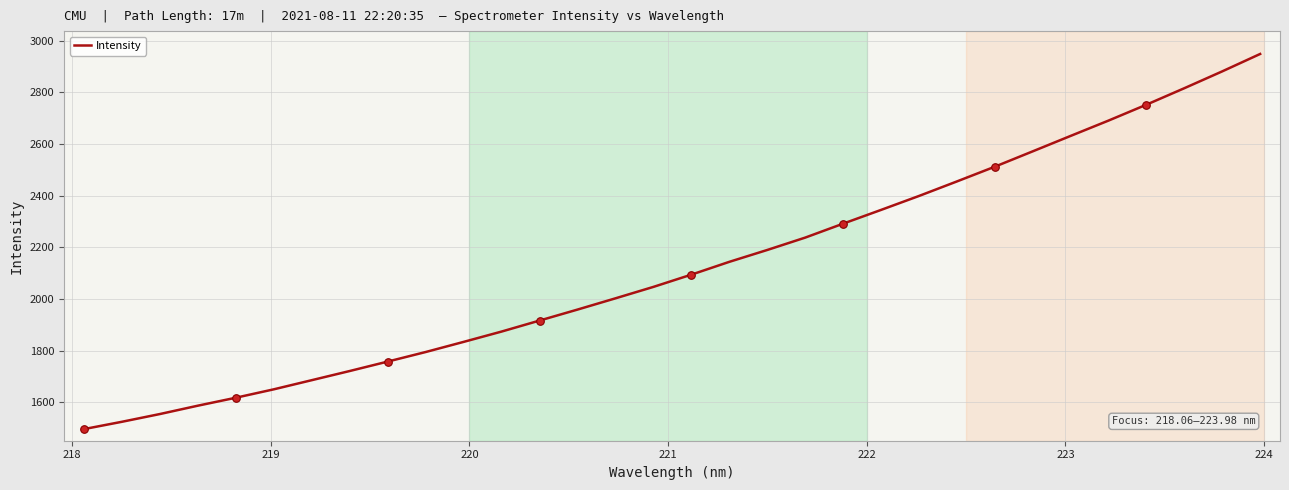

What is the maximum value shown in the chart?

2948.0